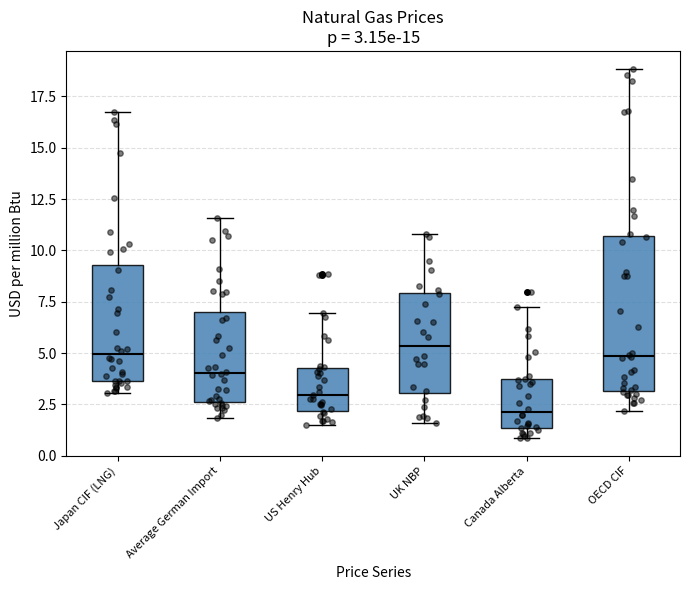

Which box's median line is the lowest?

Canada Alberta